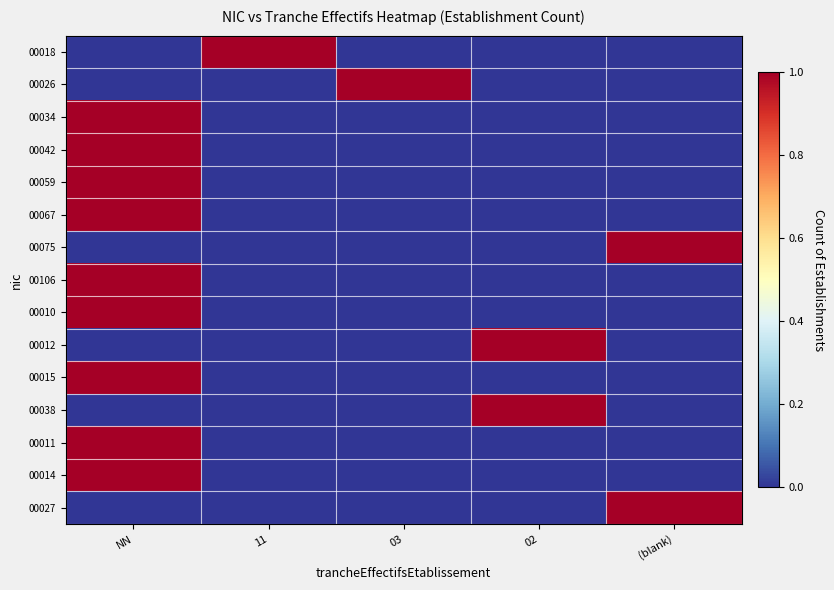

What is the greatest value displayed?

1